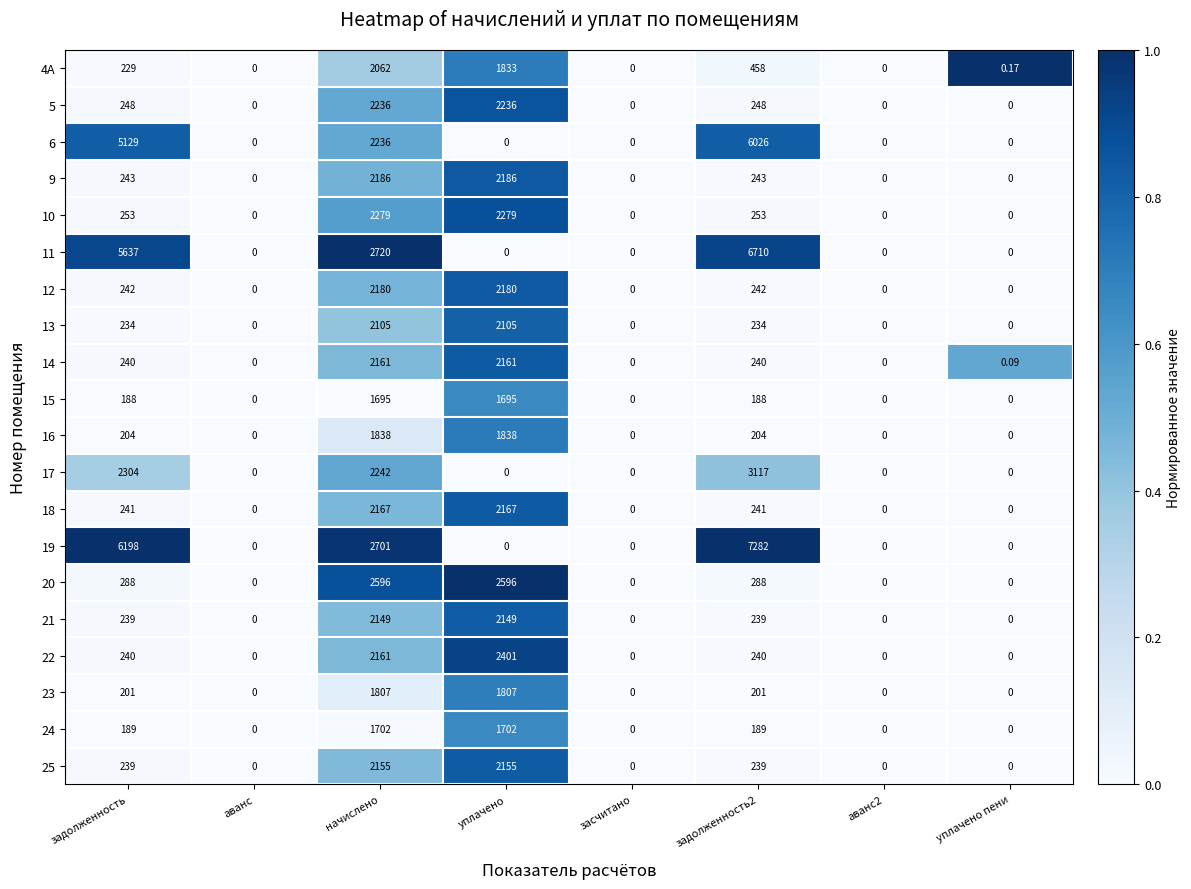

Is the value of 16 at начислено greater than the value of 15 at задолженность2?

Yes